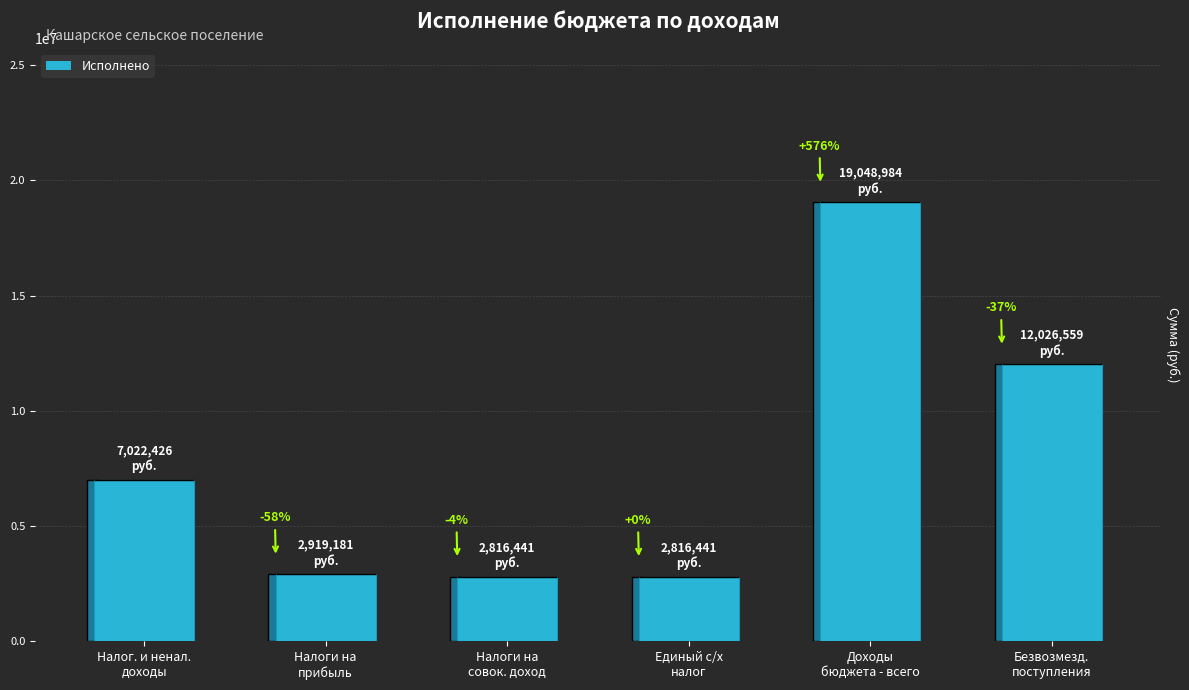

Are the bars horizontal?

No